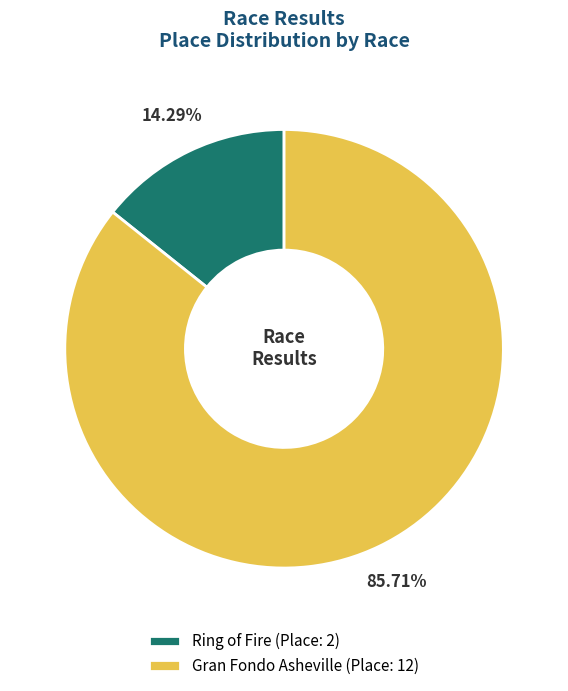

Is there any slice that represents more than half of the pie?

Yes